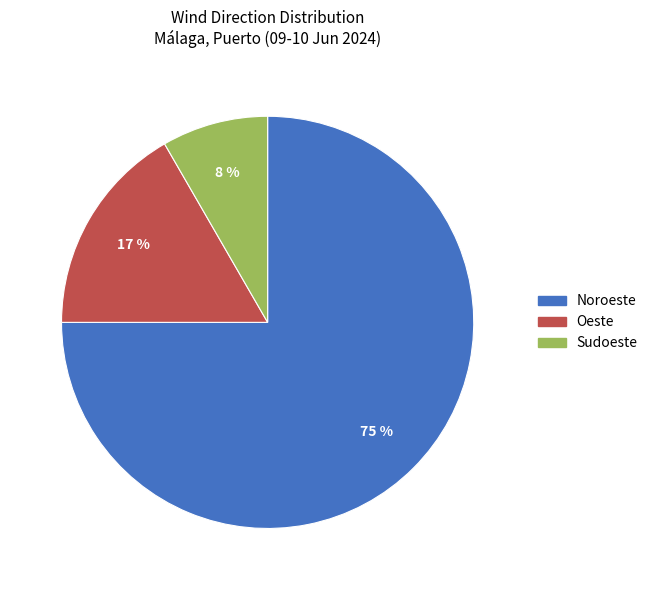

How many segments does this pie chart have?

3